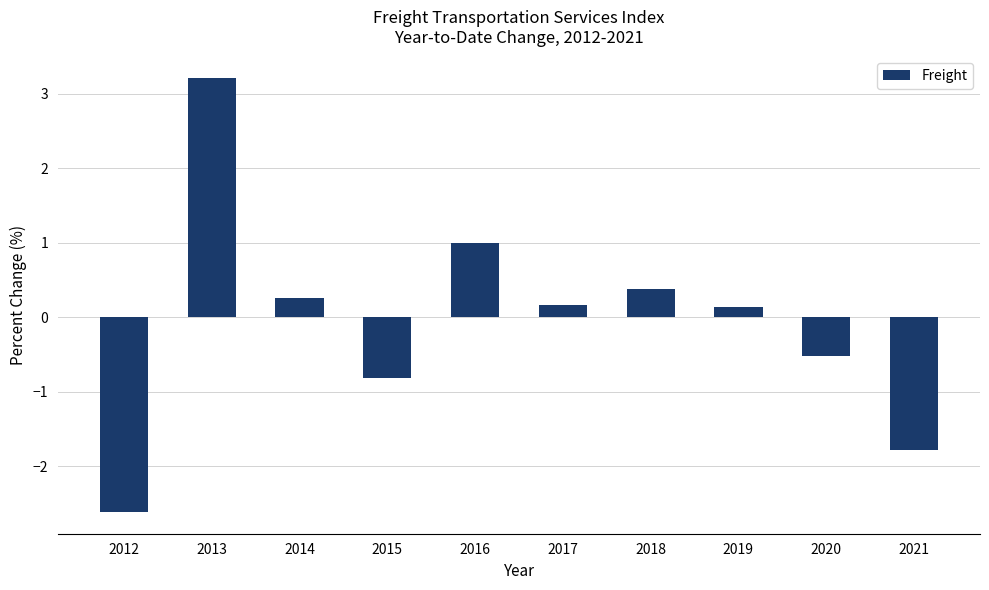

What is the difference between the maximum and minimum values?

5.8